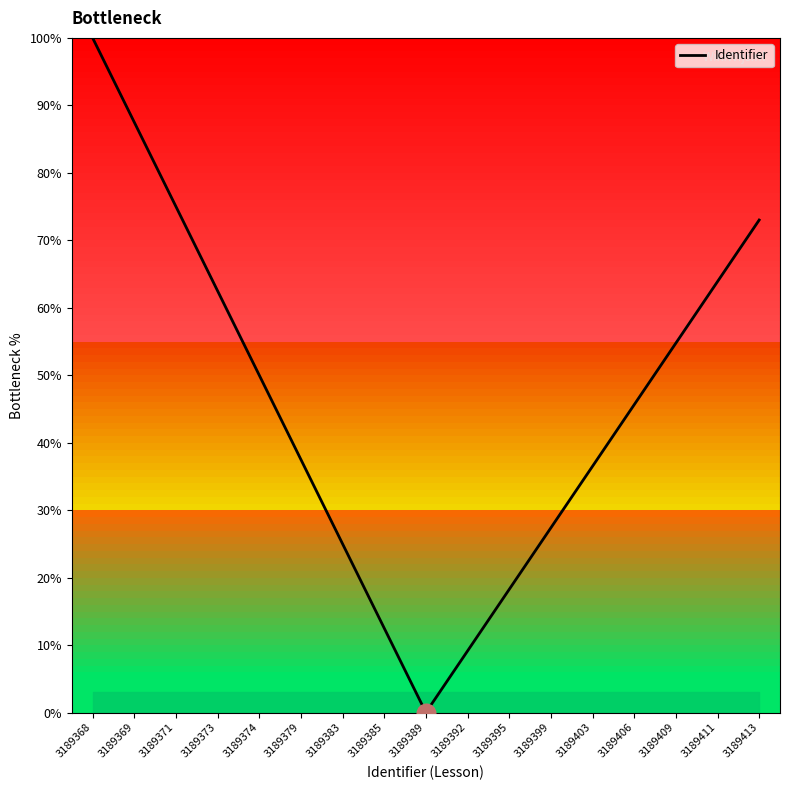

What is the ratio of the value at 3189373 to the value at 3189392?

6.8